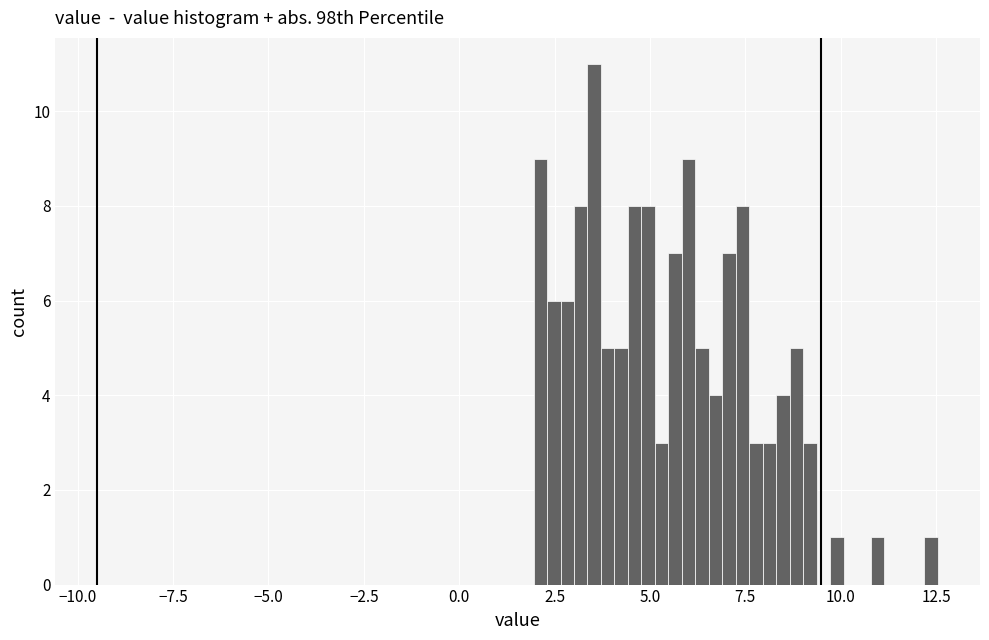

Read against the x-axis, roughly where is the centre of the tallest bar?

3.5